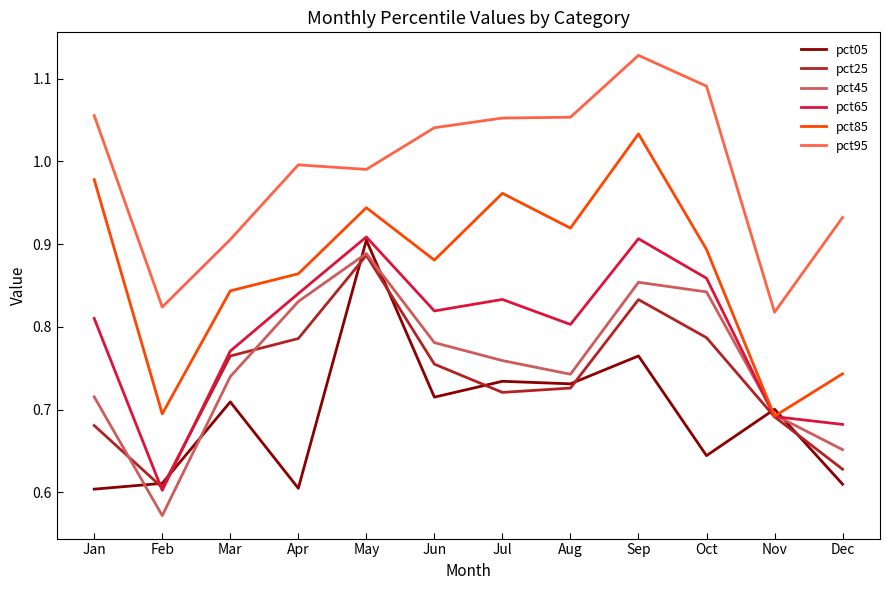

What is the difference between the highest and lowest values at Dec?

0.3